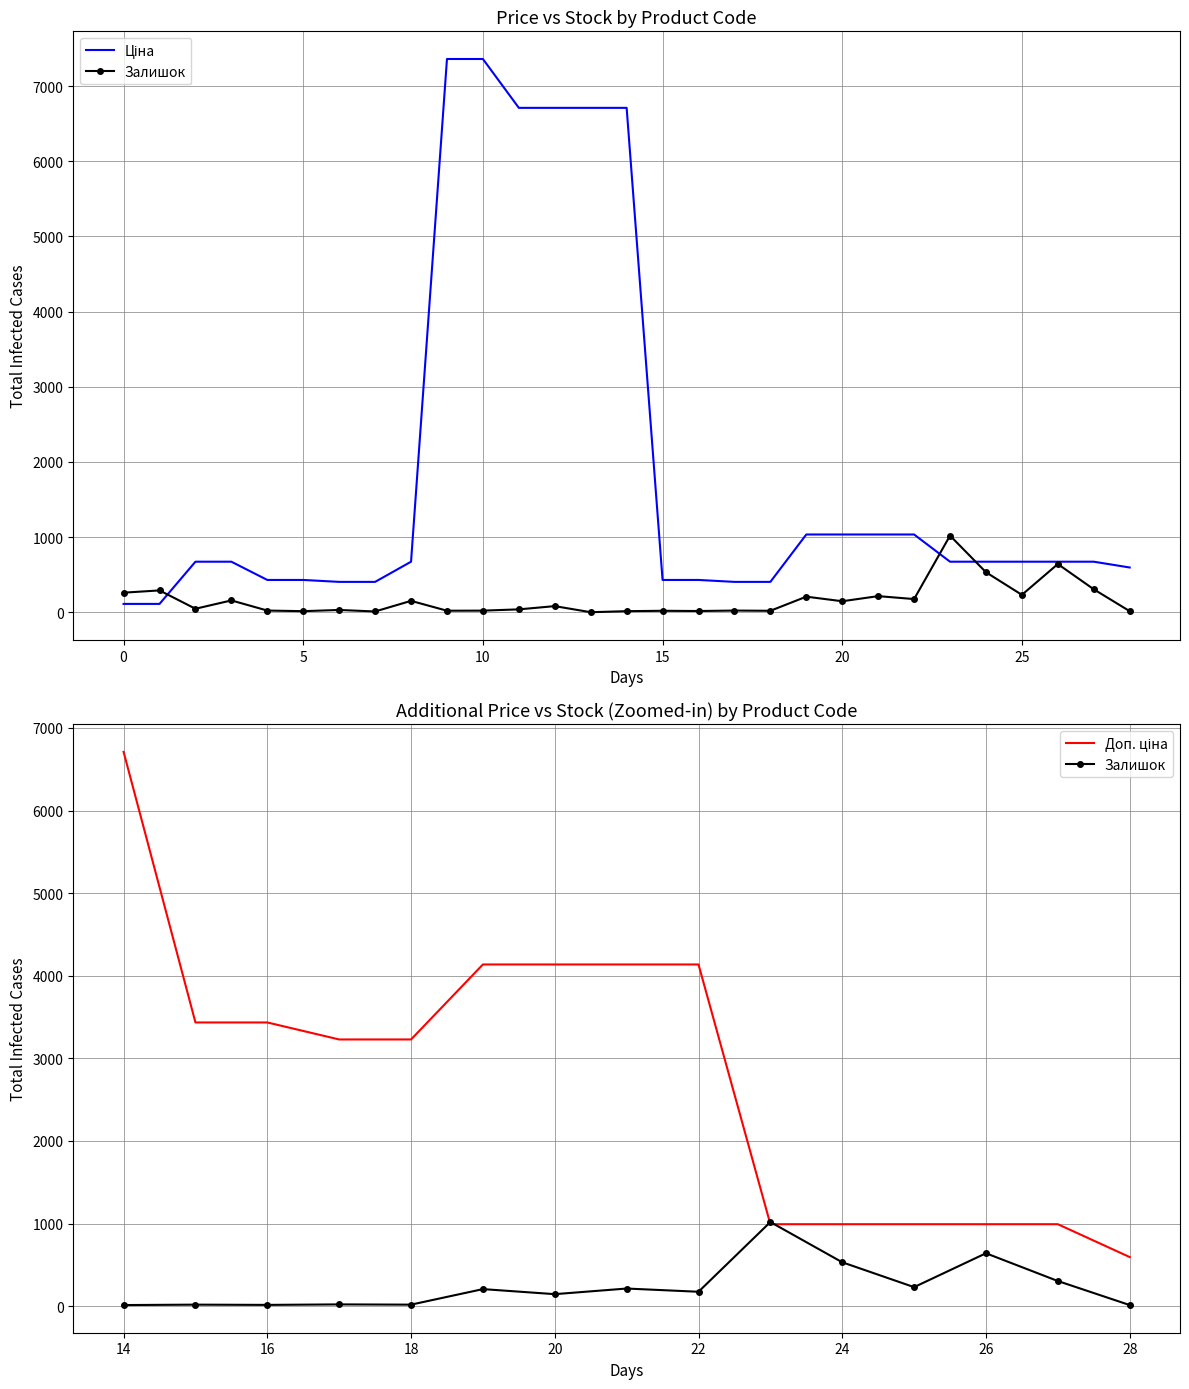

What is the minimum value for Ціна?

110.5